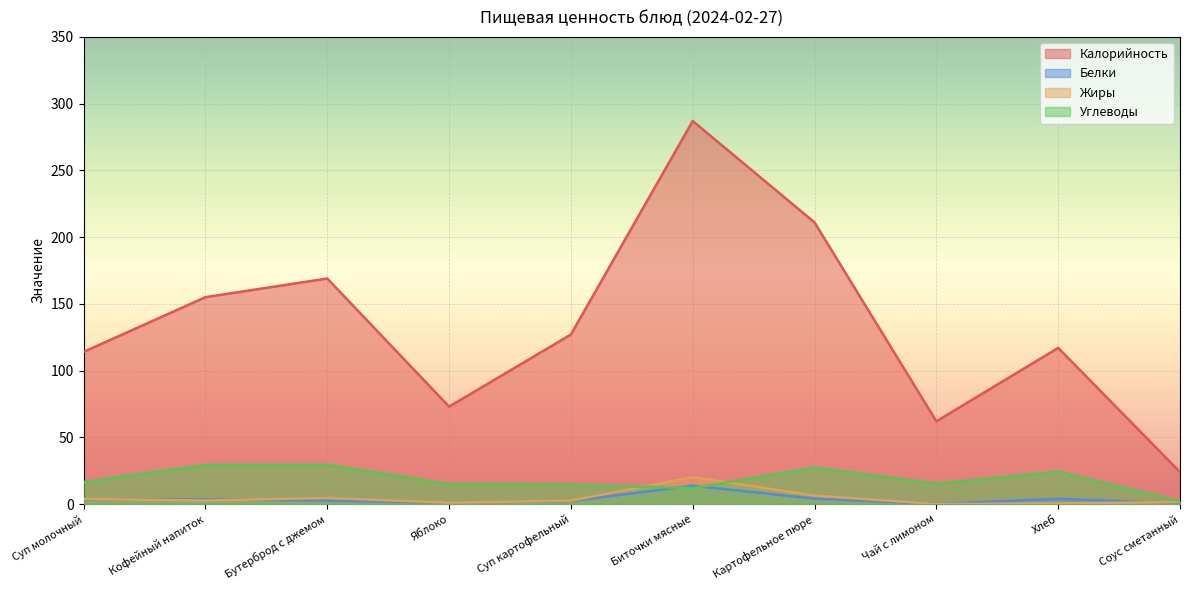

What is the total value across all series at Чай с лимоном?

77.3